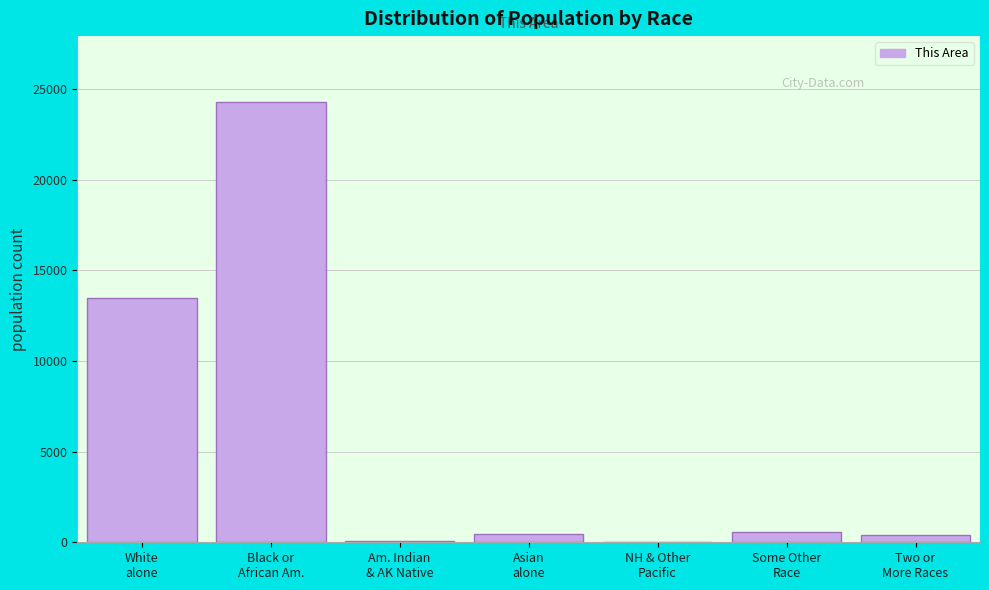

What is the greatest value displayed?

24270